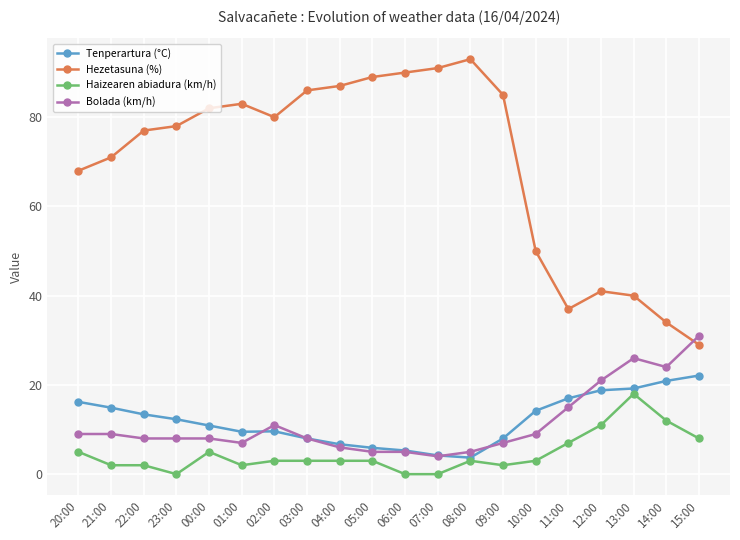

True or false: Hezetasuna (%) and Haizearen abiadura (km/h) cross at least once.

False